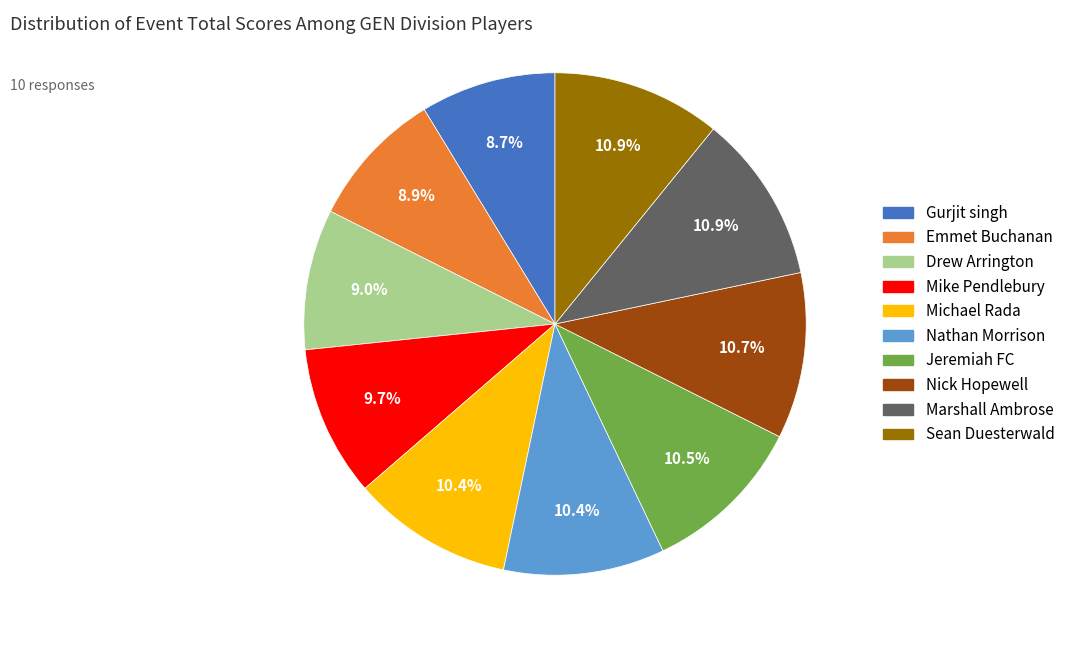

What portion of the pie excludes Gurjit singh?

91.3%